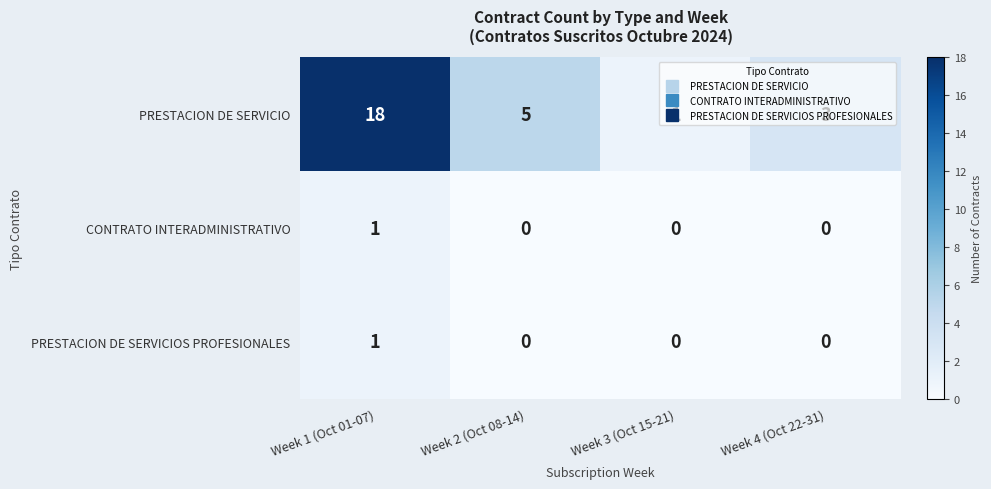

What is the sum of the PRESTACION DE SERVICIO values at Week 2 (Oct 08-14) and Week 3 (Oct 15-21)?

6